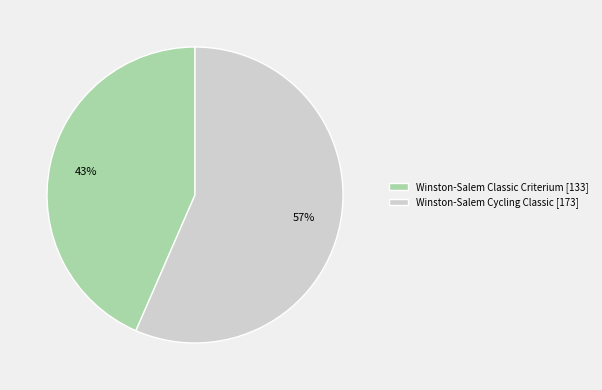

Count the number of slices in the pie.

2